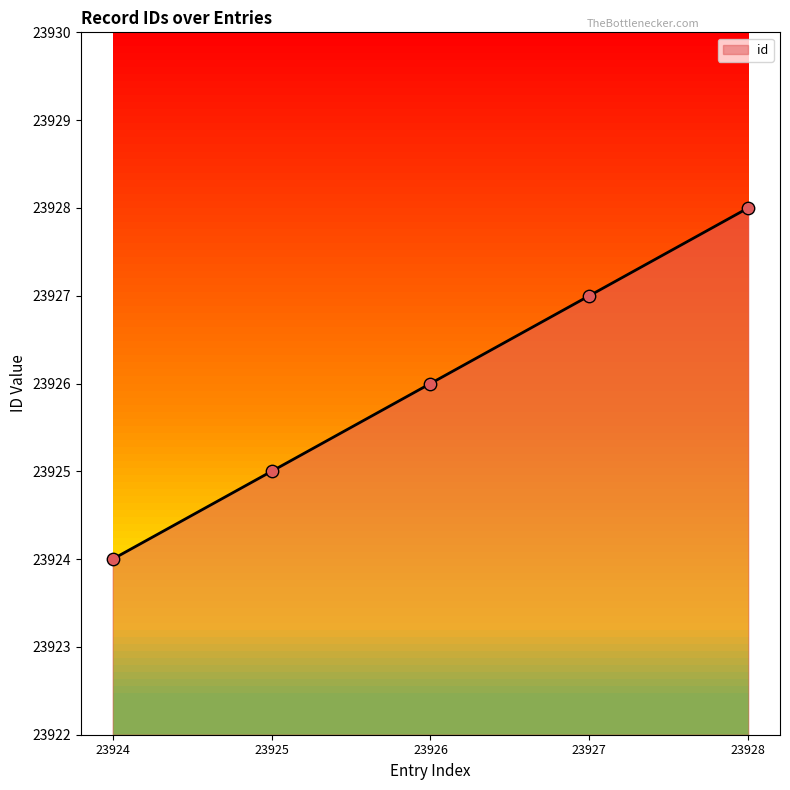

Between 23927 and 23928, which is larger?

23928